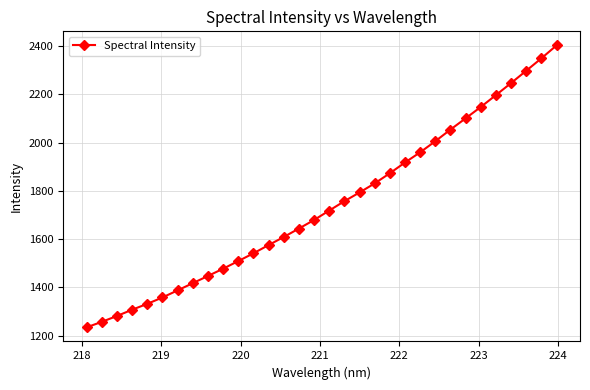

Reading left to right, extract all data points from this chart.

1234.0	1256.8	1281.1	1307.0	1331.5	1357.9	1387.3	1417.1	1446.9	1477.1	1508.7	1540.9	1575.1	1608.5	1643.6	1679.0	1718.1	1756.9	1793.0	1830.7	1872.8	1917.3	1959.5	2005.4	2053.8	2100.3	2147.3	2196.6	2246.4	2297.4	2348.8	2402.3